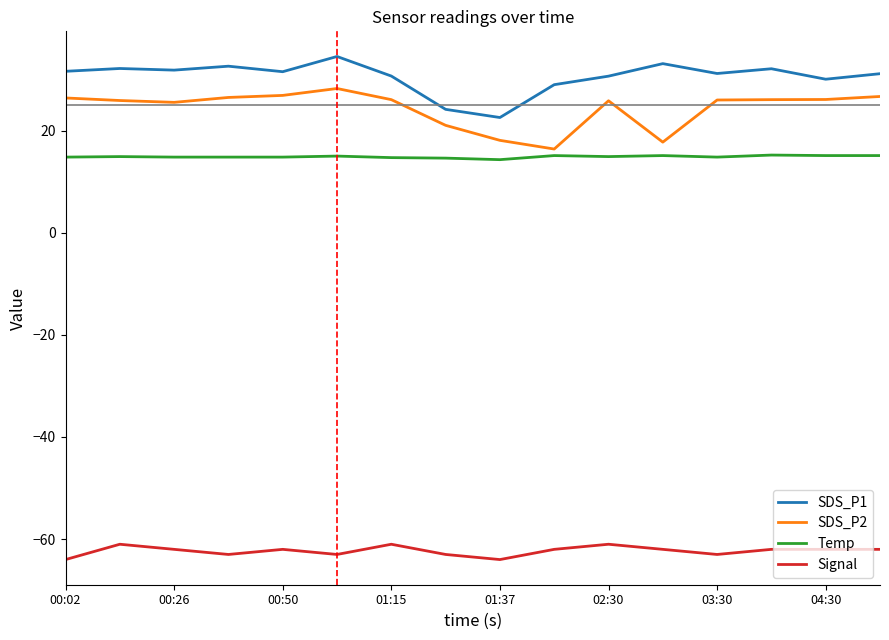

Does the chart display data point markers on the line(s)?

No